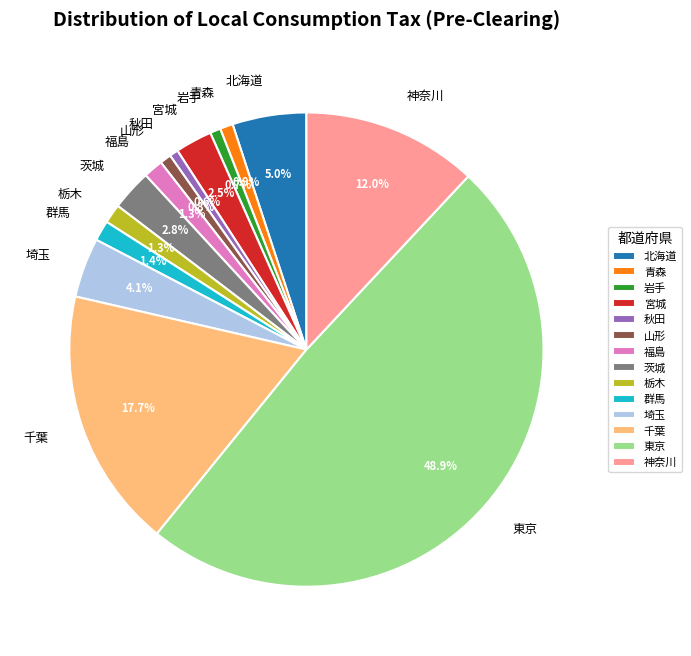

Count the number of slices in the pie.

14